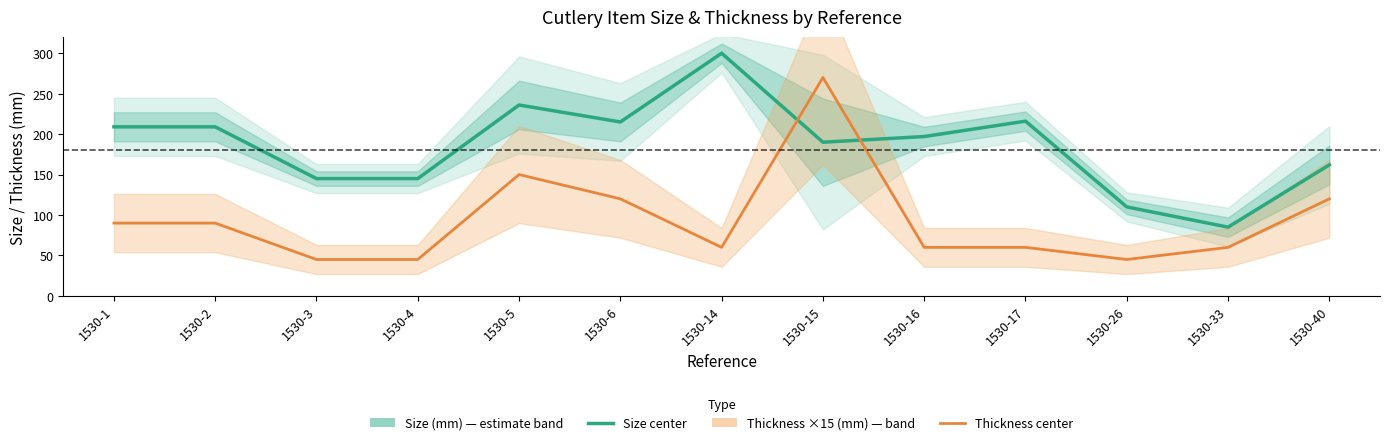

What is the sum of all Size (mm) values?

2419